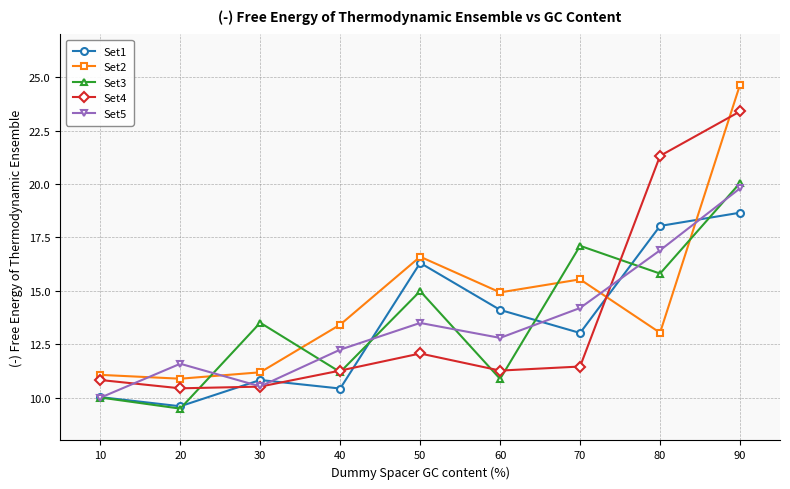

What value does the Set2 series have at 70?

15.5